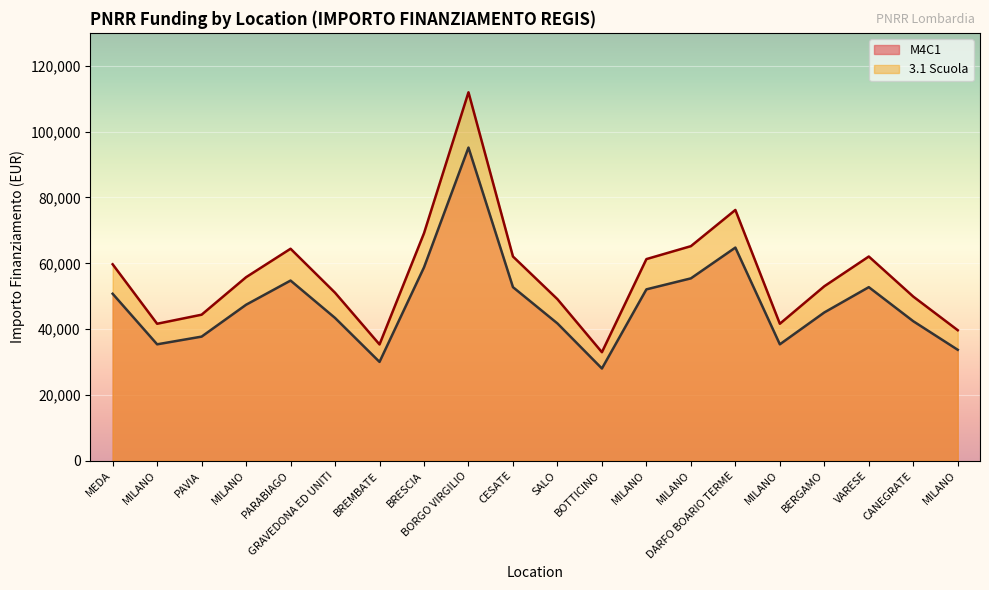

True or false: M4C1 and 3.1 Scuola intersect in this chart.

False